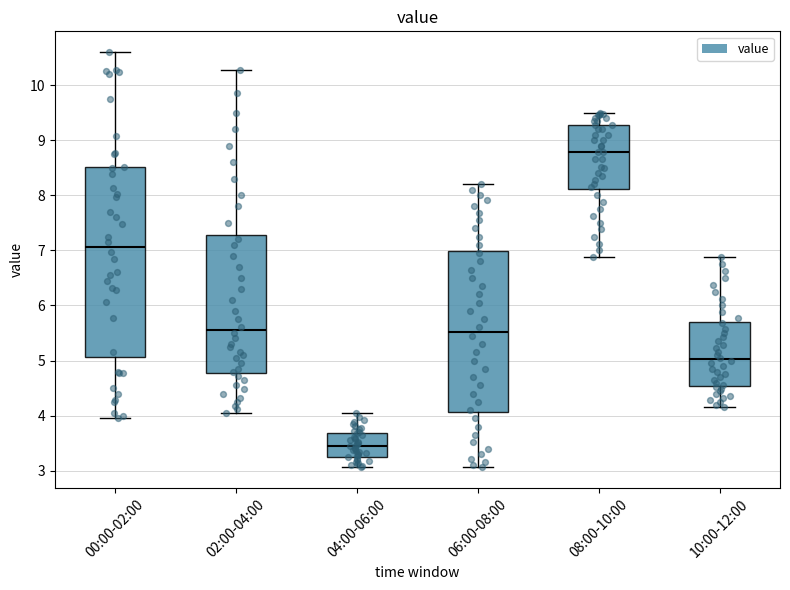

Where is the lower edge of the box for 08:00-10:00 on the y-axis? The values are not printed on the chart, so give them approximately, as read against the axis.

8.1